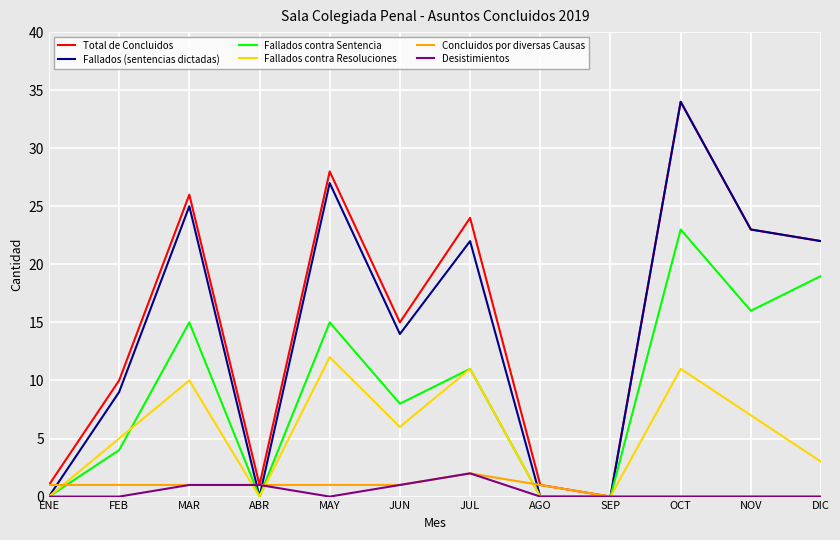

What value does the Total de Concluidos series have at NOV?

23